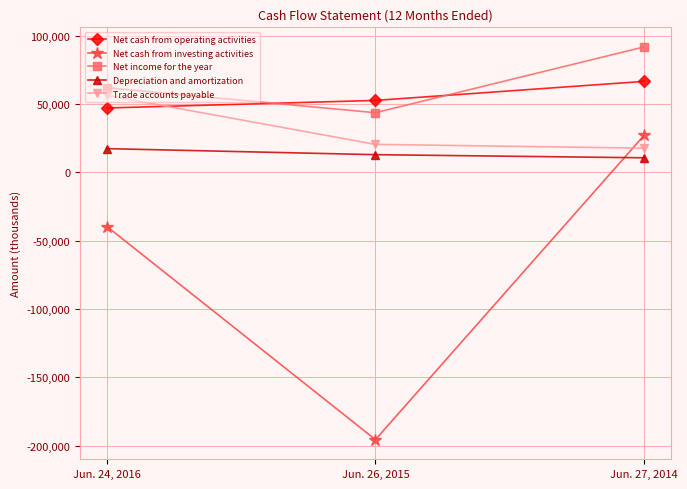

At Jun. 27, 2014, list the series in order from largest to smallest.

Net income for the year, Net cash from operating activities, Net cash from investing activities, Trade accounts payable, Depreciation and amortization